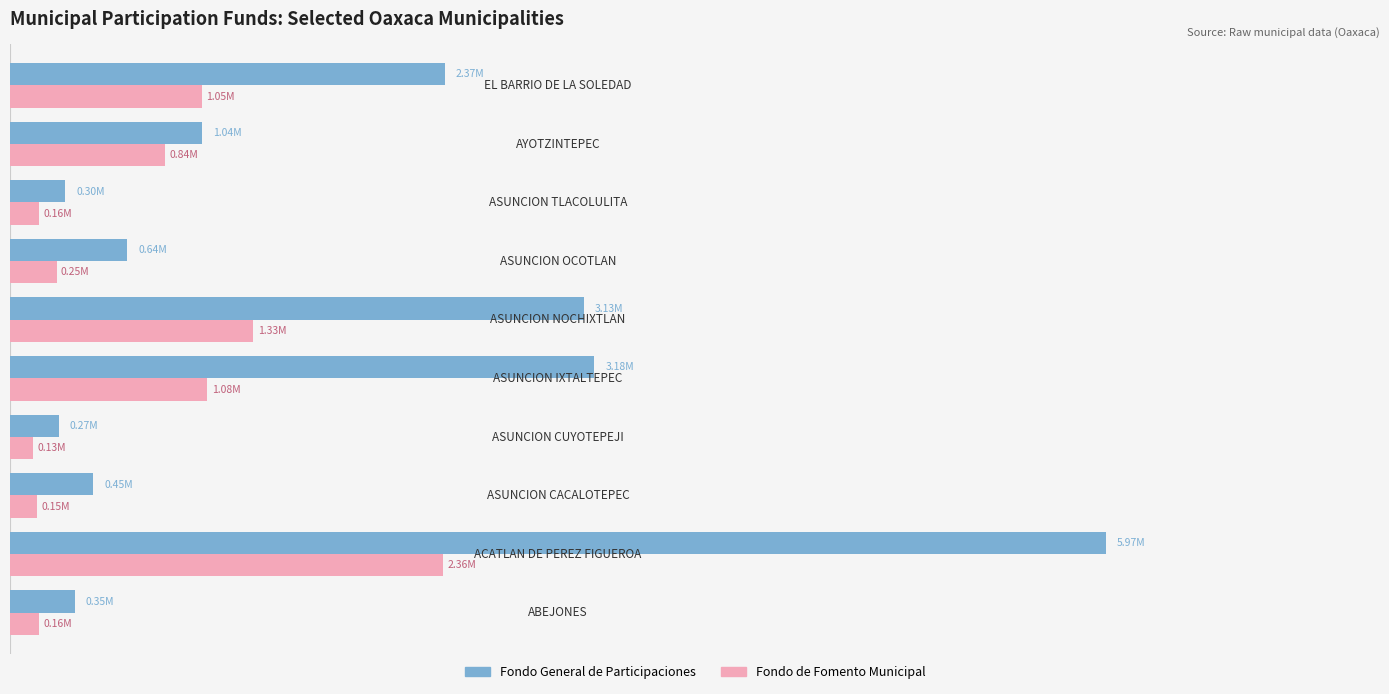

What are all the series names shown in the legend?

Fondo General de Participaciones, Fondo de Fomento Municipal